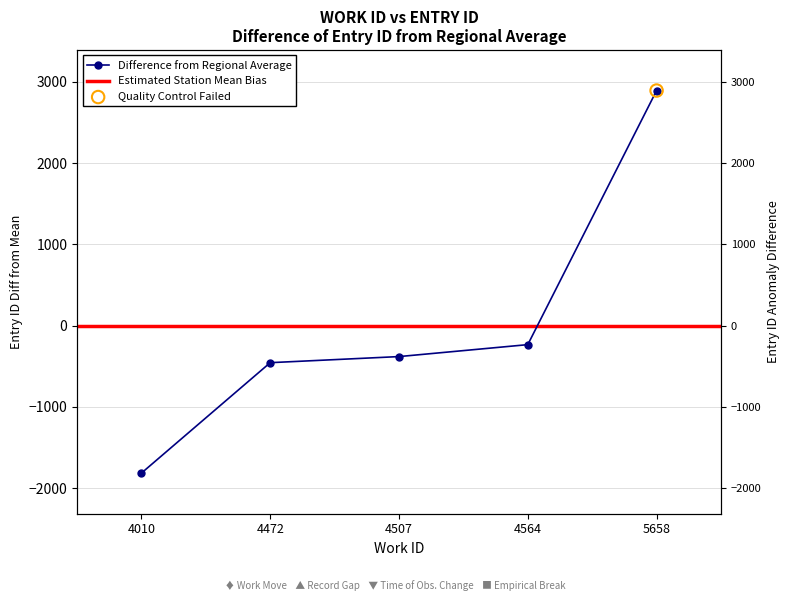

Between 4564 and 4472, which is larger?

4564